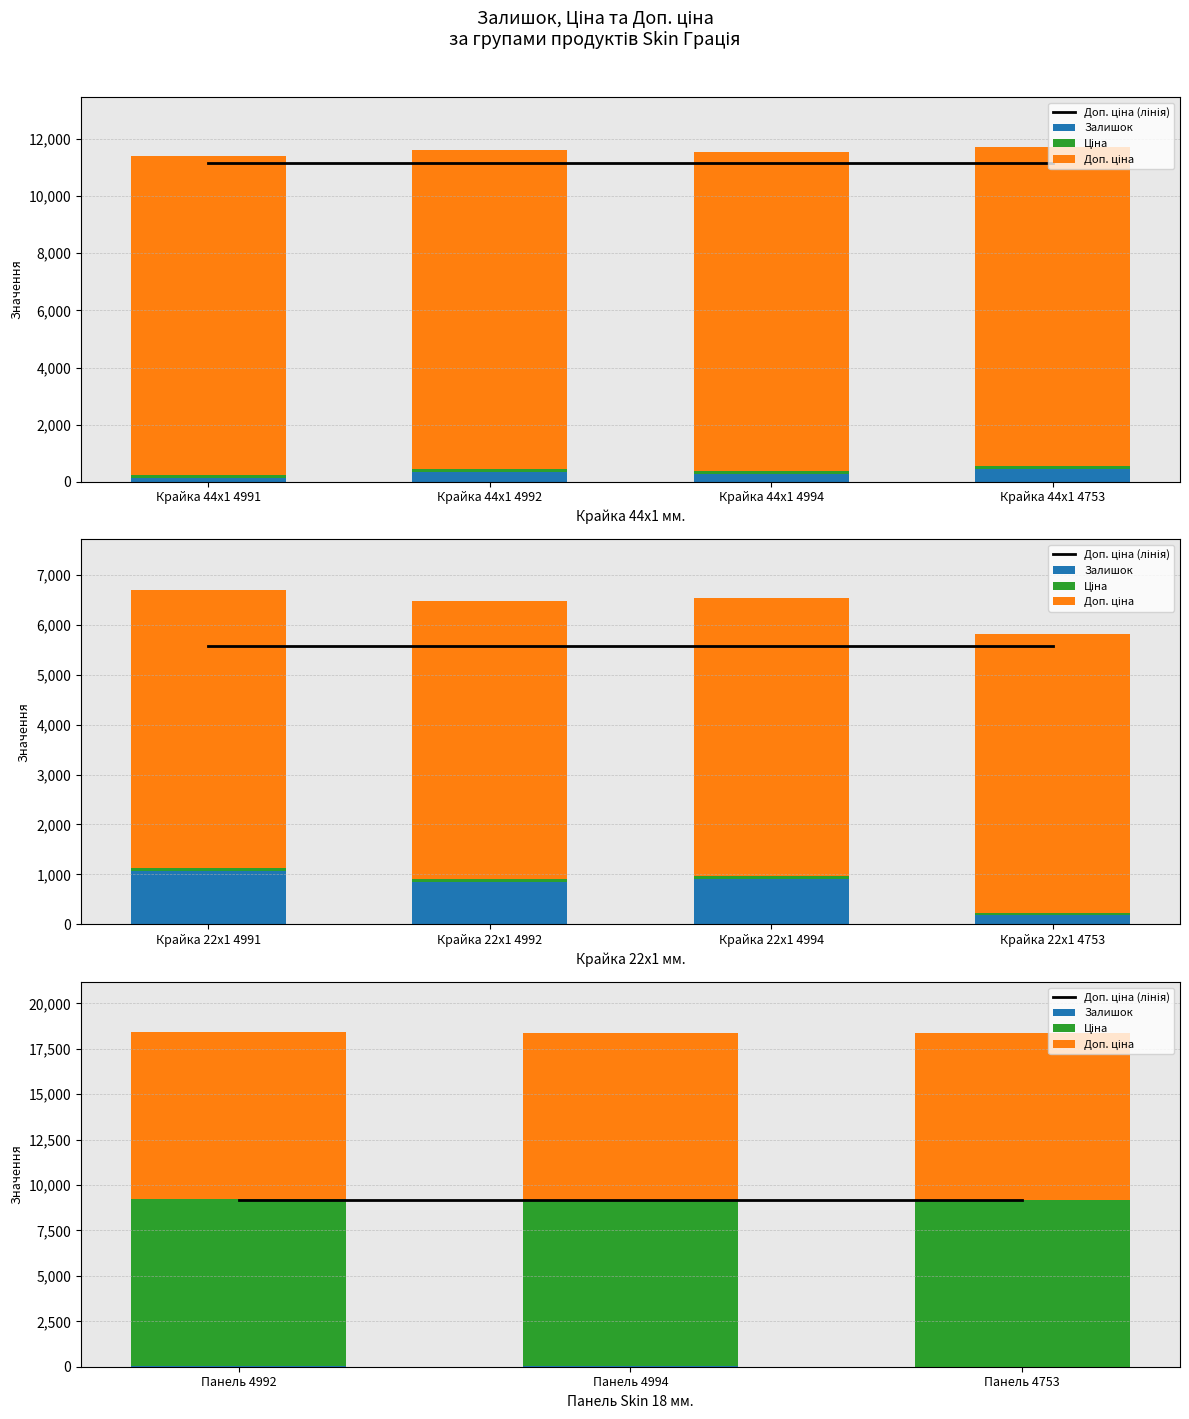

What is the maximum value for Ціна?

9185.9